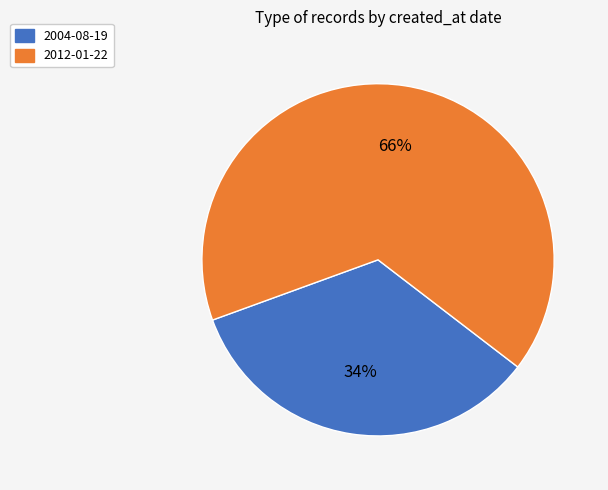

Which category has the smallest portion of the pie?

2004-08-19